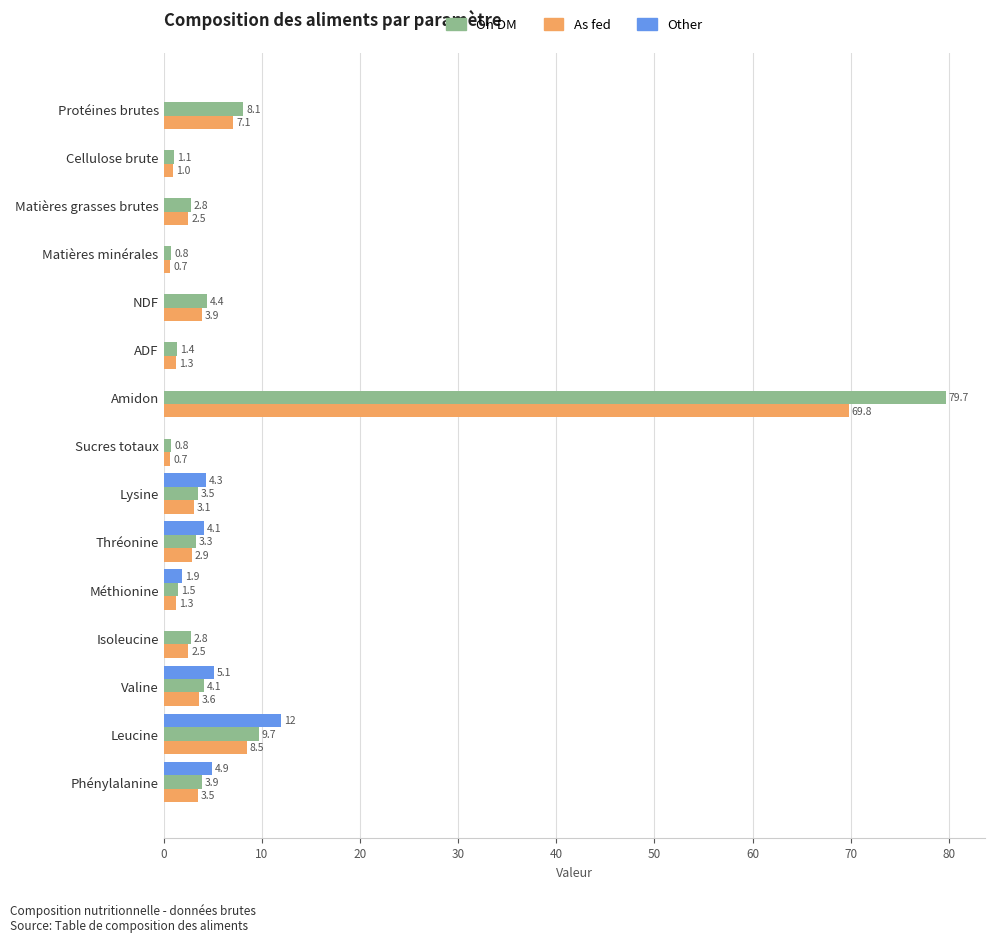

Is it true that As fed equals 1.0 at Cellulose brute?

True